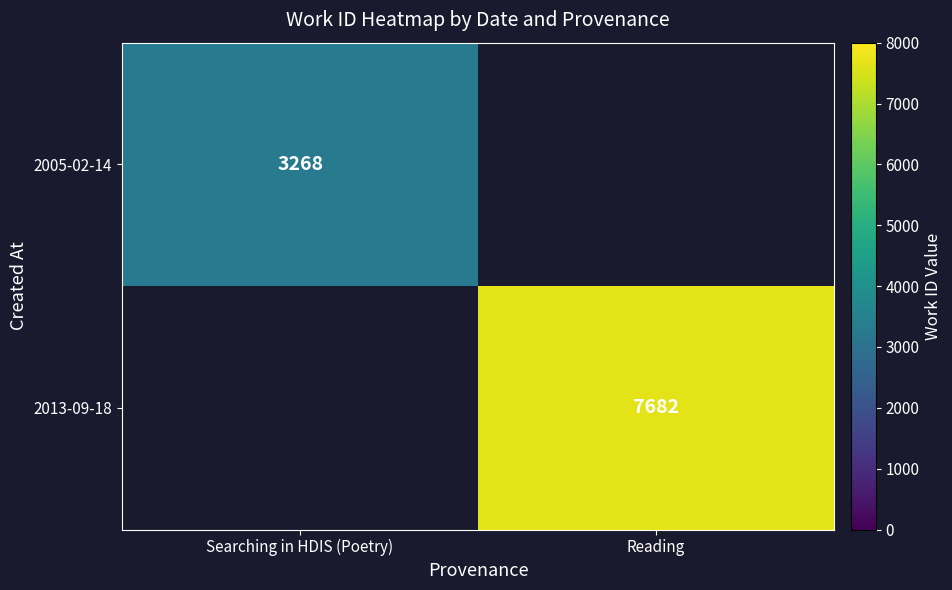

At how many categories does at least one series exceed 3863?

1